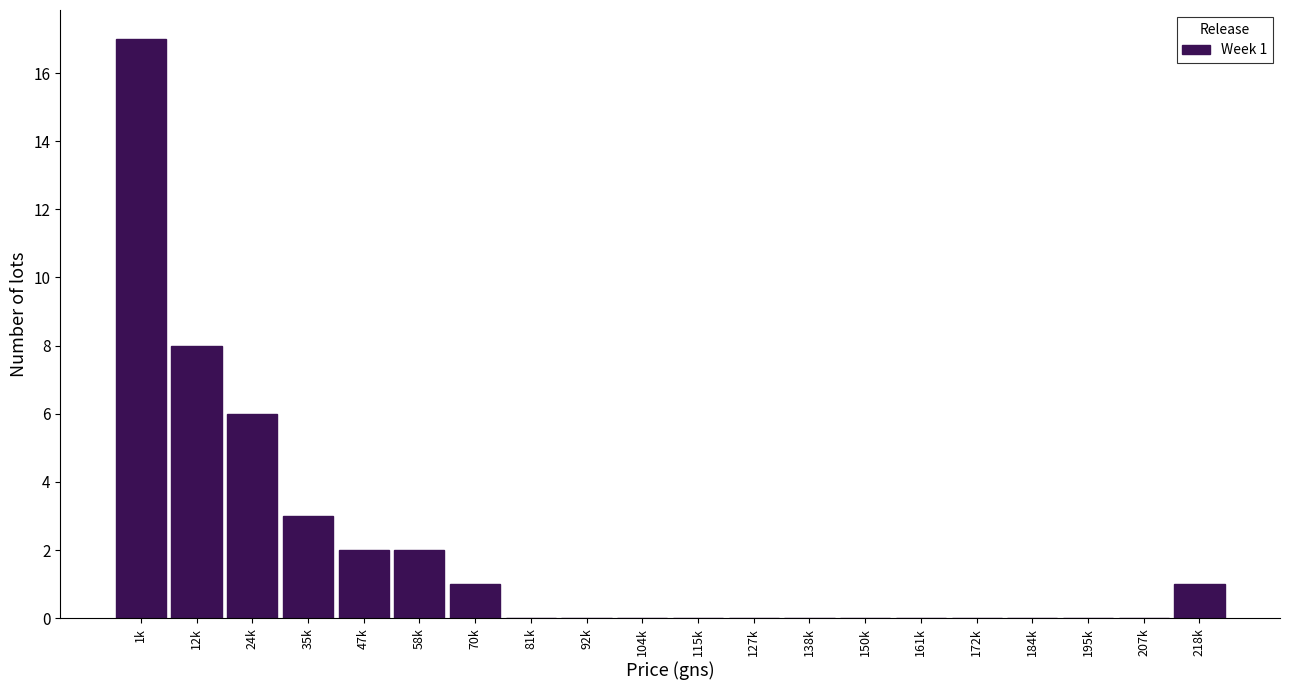

Reading left to right, what are all the values shown in this chart?

1k=17	12k=8	24k=6	35k=3	47k=2	58k=2	70k=1	81k=0	92k=0	104k=0	115k=0	127k=0	138k=0	150k=0	161k=0	172k=0	184k=0	195k=0	207k=0	218k=1